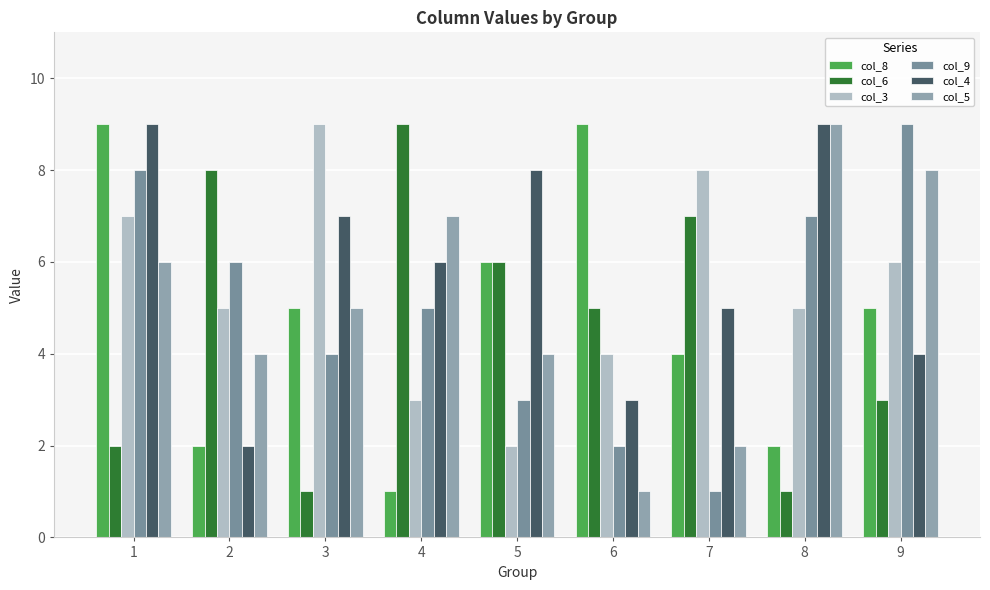

What is the value of the col_6 bar at the 4th from the left?

9